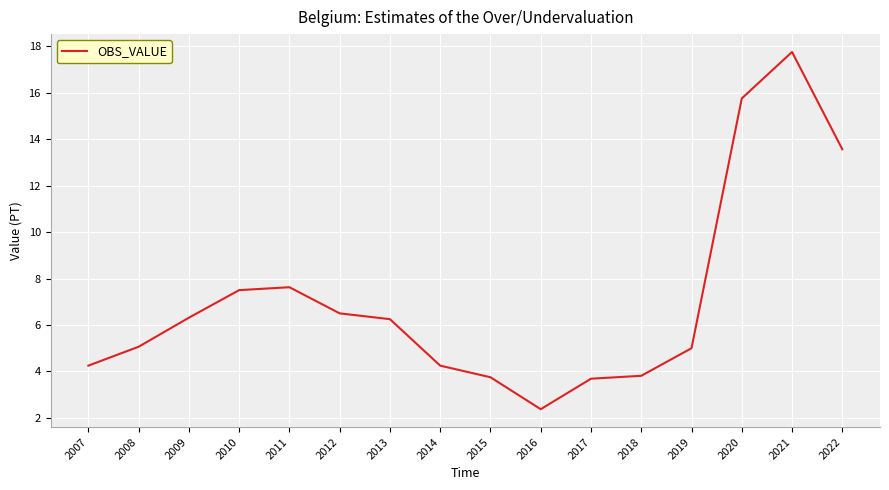

Count the number of categories in the chart.

16